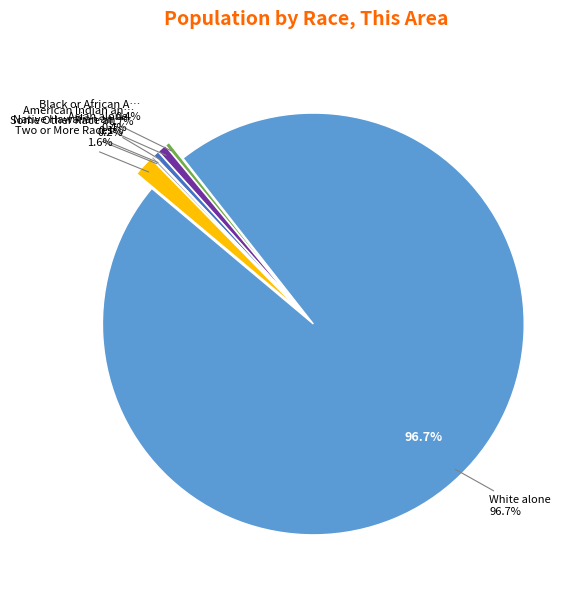

Is it true that Native Hawaiian and Other Pacific is 0% of the pie?

True